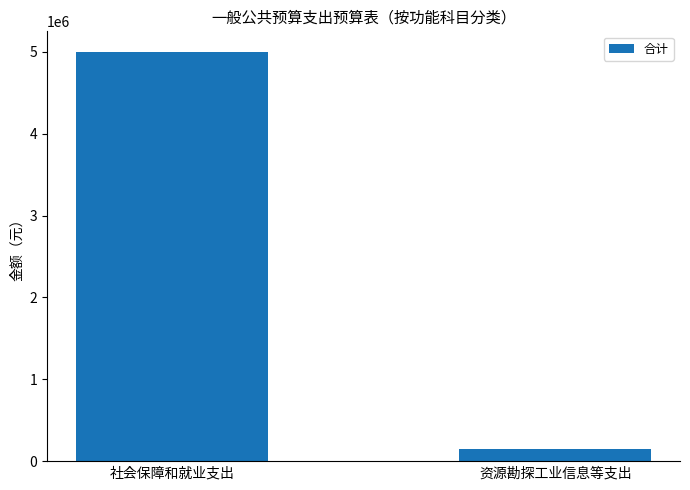

What is the sum of the values at 资源勘探工业信息等支出 and 社会保障和就业支出?

5150000